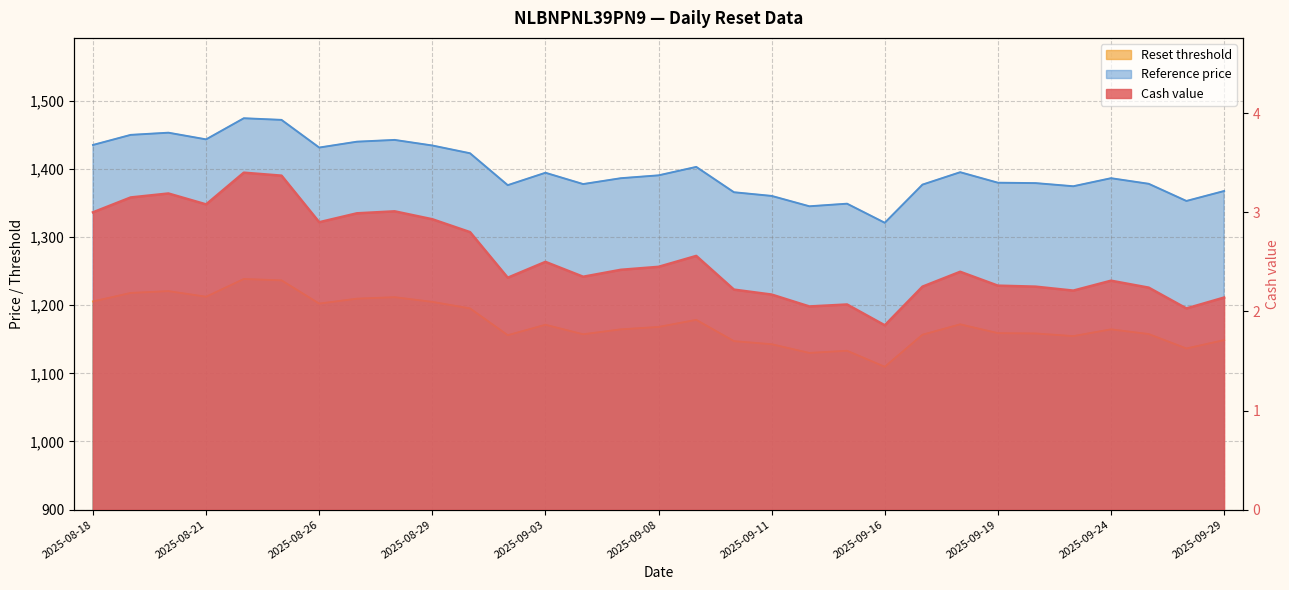

What is the sum of the Reset threshold values at 2025-09-03 and 2025-09-25?

2329.0